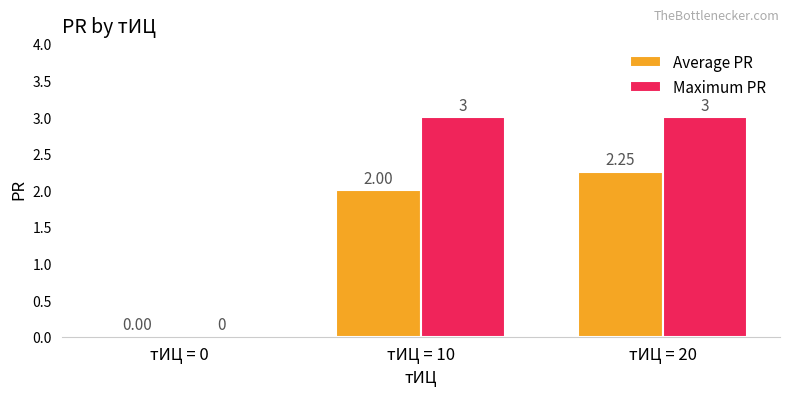

Does the chart contain stacked bars?

No